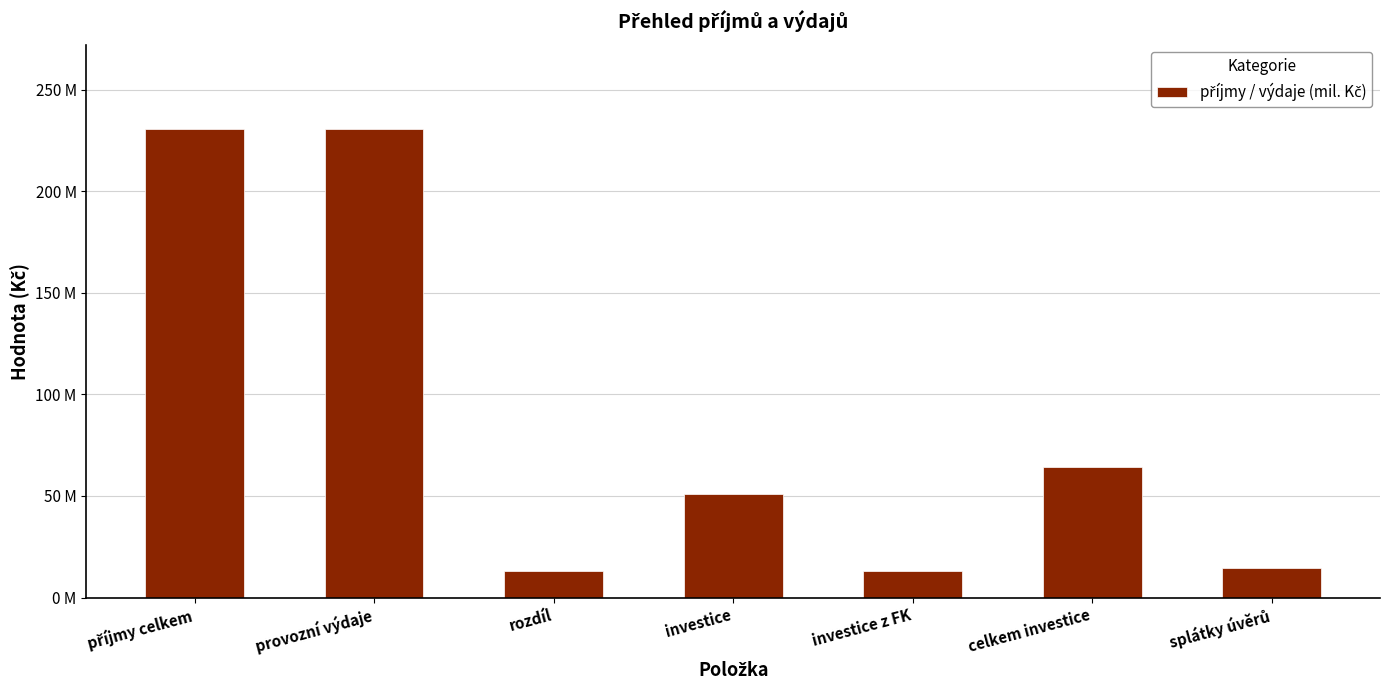

Does the chart contain any negative values?

No